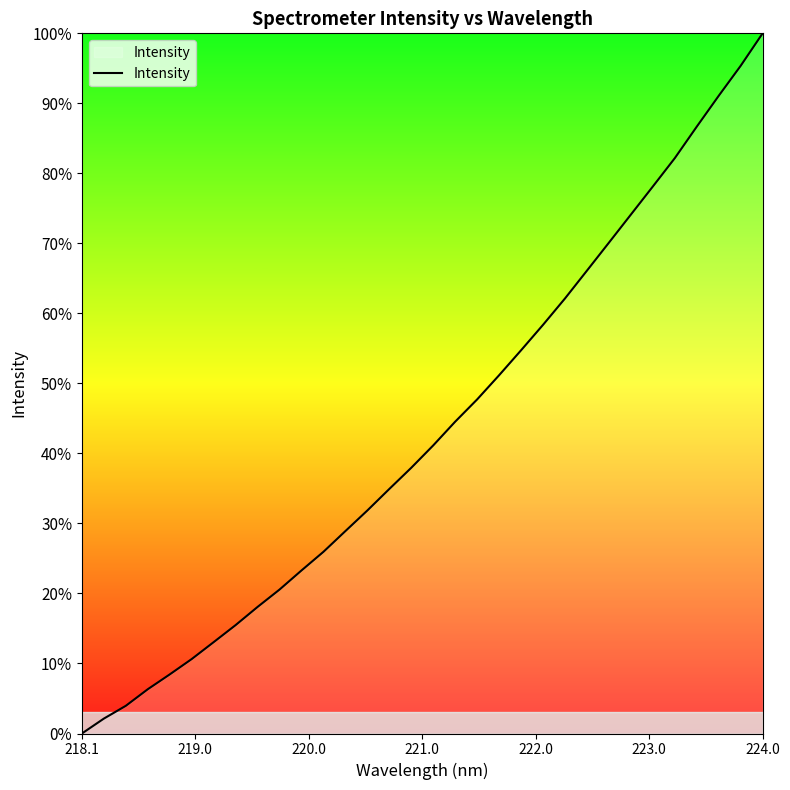

What is the greatest value displayed?

100.0